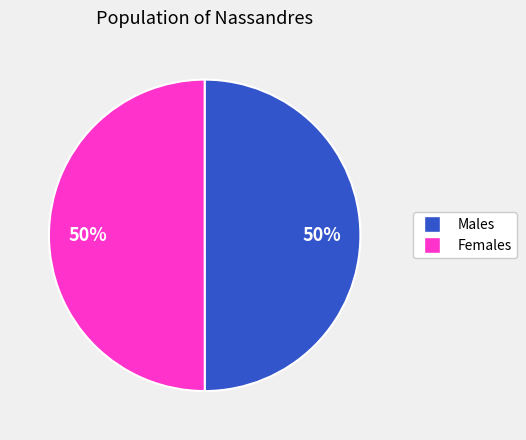

To the nearest percent, what is the average slice percentage?

50%